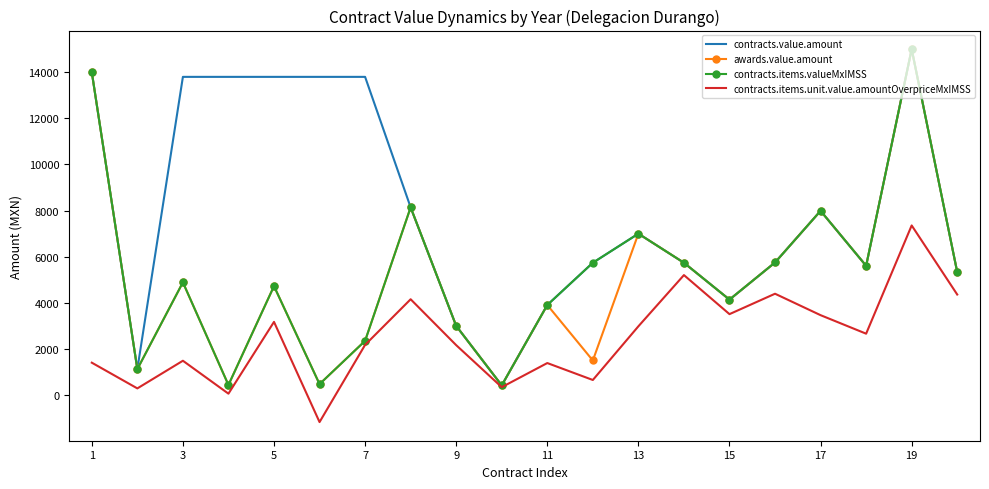

Which series has the largest total across all categories?

contracts.value.amount